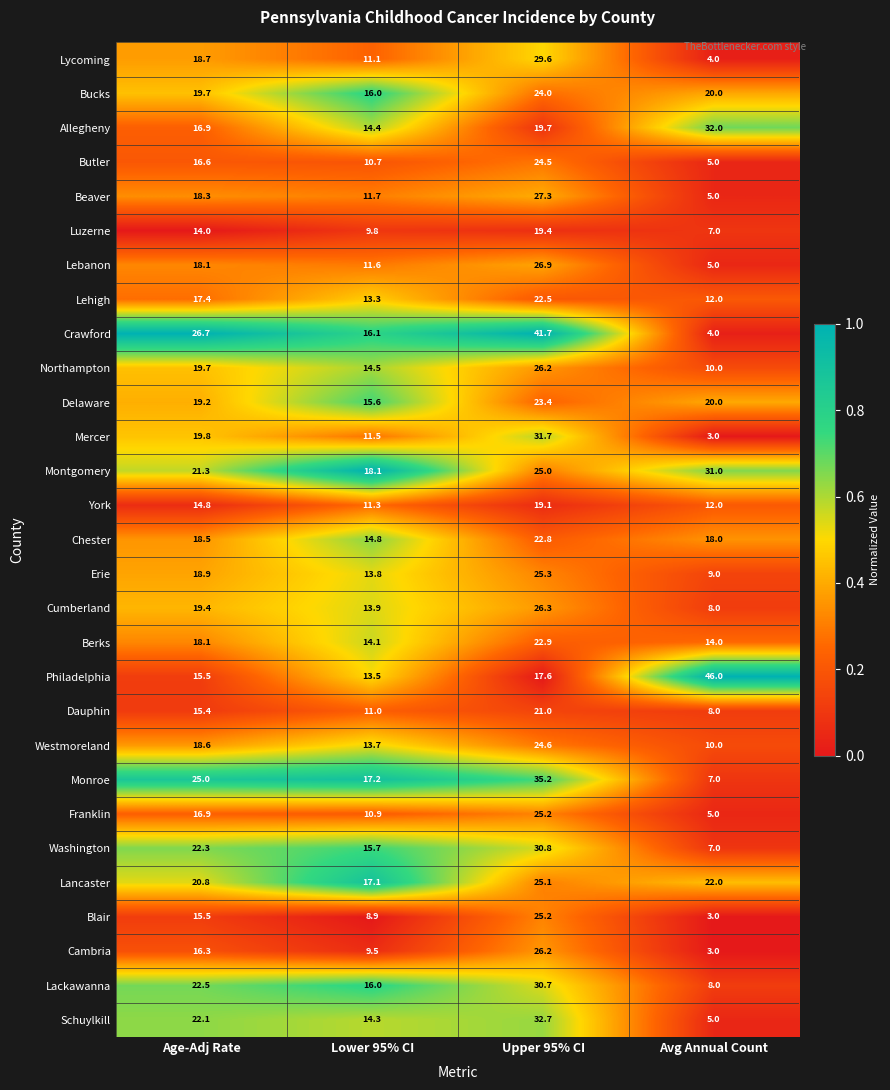

Rank the categories by Lycoming value from lowest to highest.

Avg Annual Count, Lower 95% CI, Age-Adj Rate, Upper 95% CI